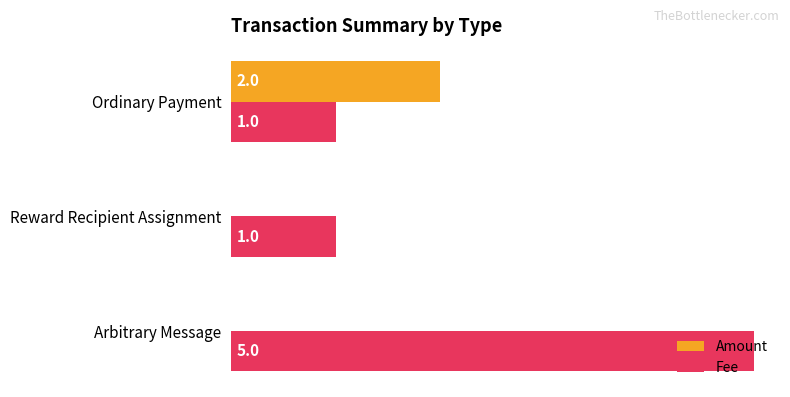

How many distinct data groups are displayed?

2